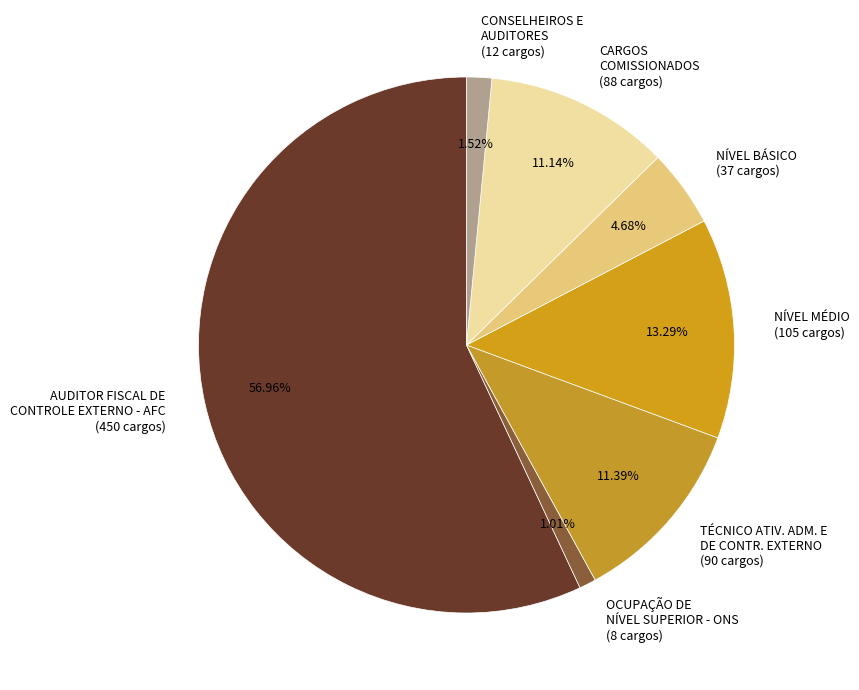

Which has a higher value, NÍVEL BÁSICO (37 cargos) or CARGOS COMISSIONADOS (88 cargos)?

CARGOS COMISSIONADOS (88 cargos)